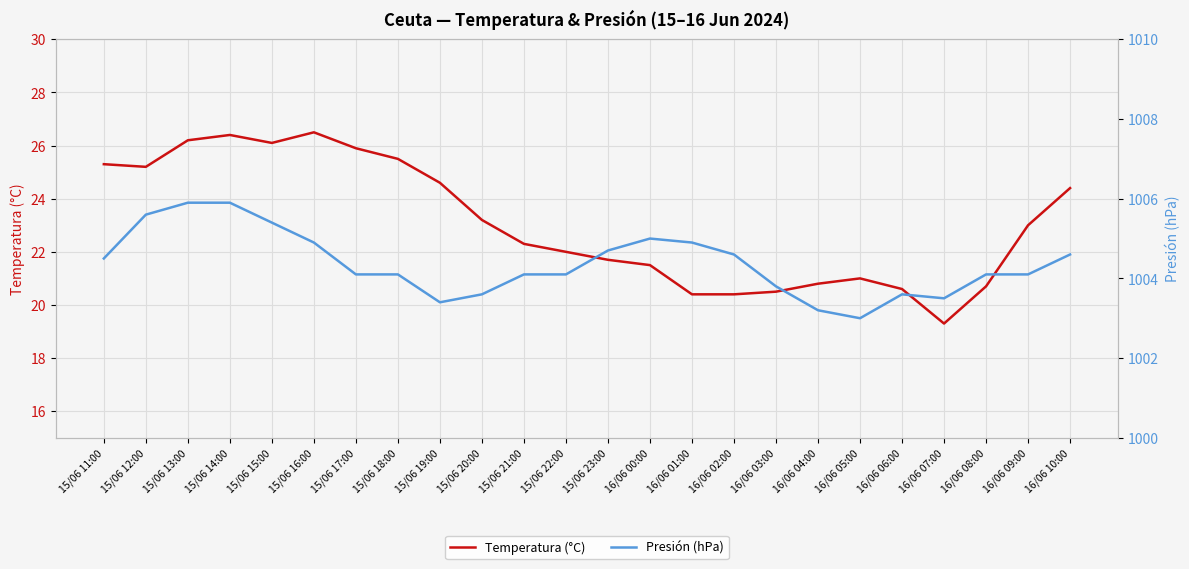

Between 16/06 00:00 and 15/06 18:00, which is larger?

15/06 18:00